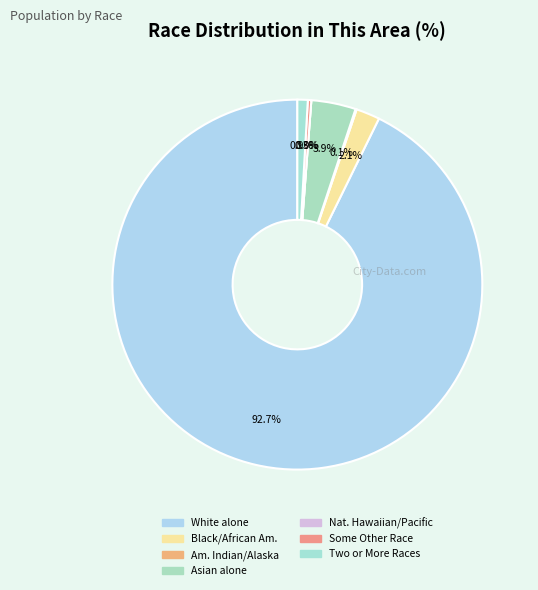

Which category has the biggest portion of the pie?

White alone